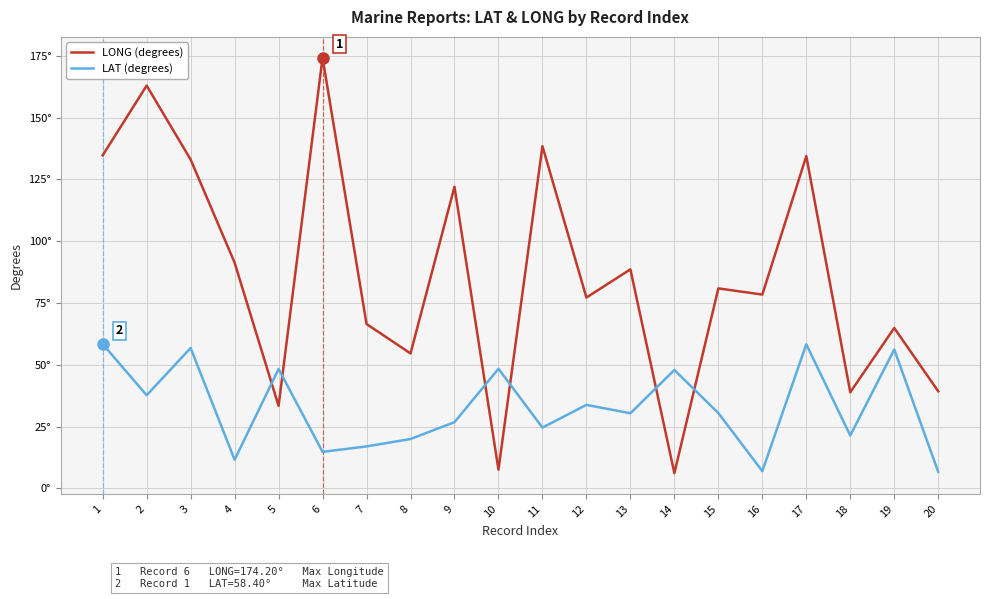

What are all the series names shown in the legend?

LONG (degrees), LAT (degrees)